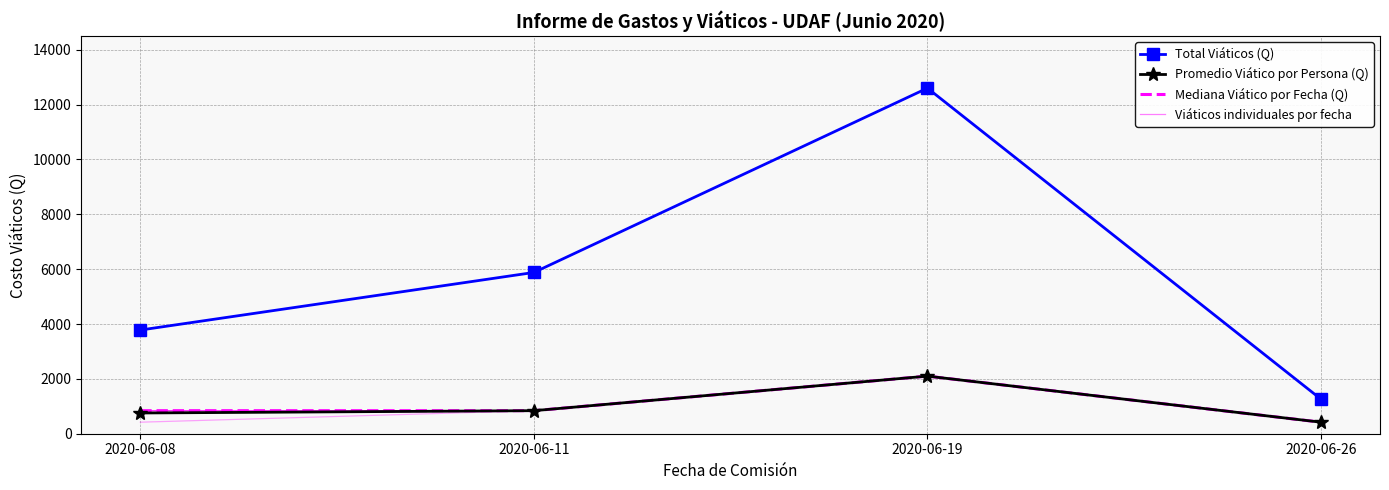

Reading left to right, transcribe all the data shown in this chart.

Total Viáticos (Q): 2020-06-08=3780	2020-06-11=5880	2020-06-19=12600	2020-06-26=1260
Promedio Viático por Persona (Q): 2020-06-08=756	2020-06-11=840	2020-06-19=2100	2020-06-26=420
Mediana Viático por Fecha (Q): 2020-06-08=840	2020-06-11=840	2020-06-19=2100	2020-06-26=420